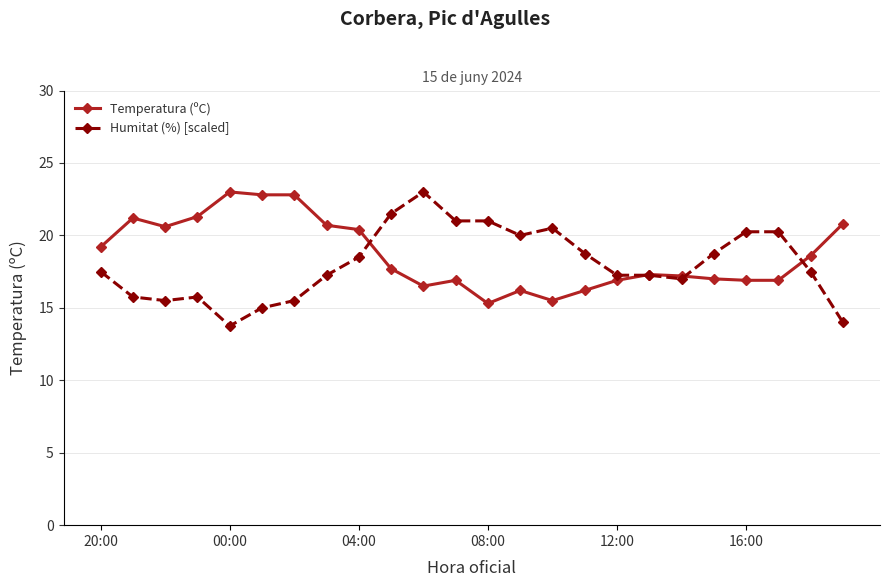

What is the minimum value shown in the chart?

13.8